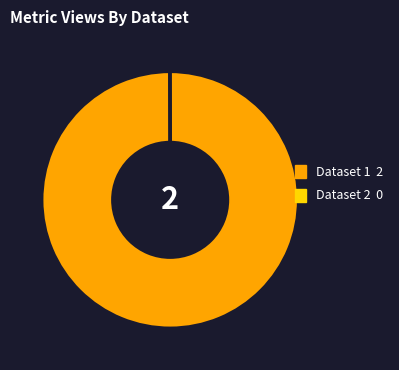

Is there any slice that represents more than half of the pie?

Yes